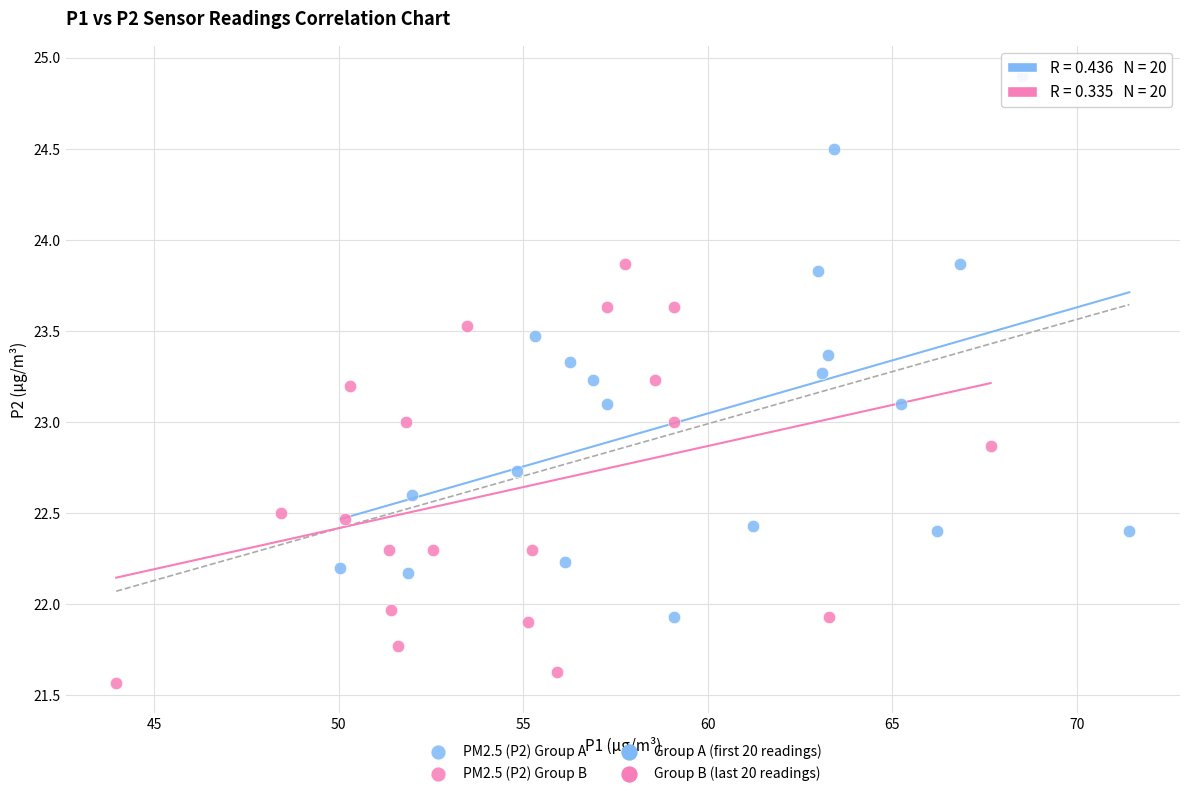

Which series contains the highest Y value?

PM2.5 (P2) Group A